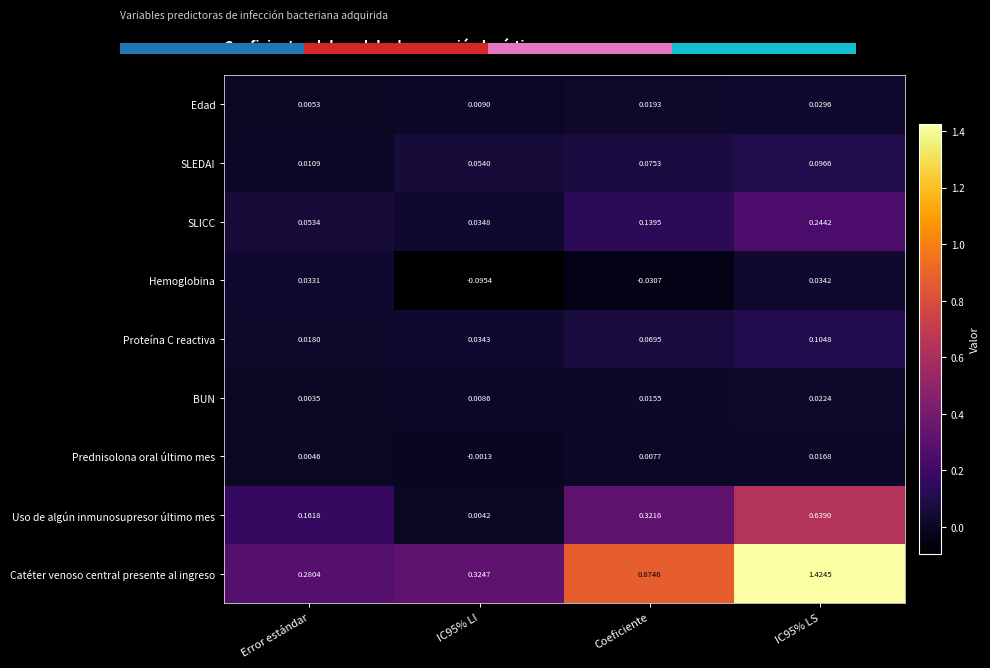

Where is Edad nearest to the value 0?

Error estándar